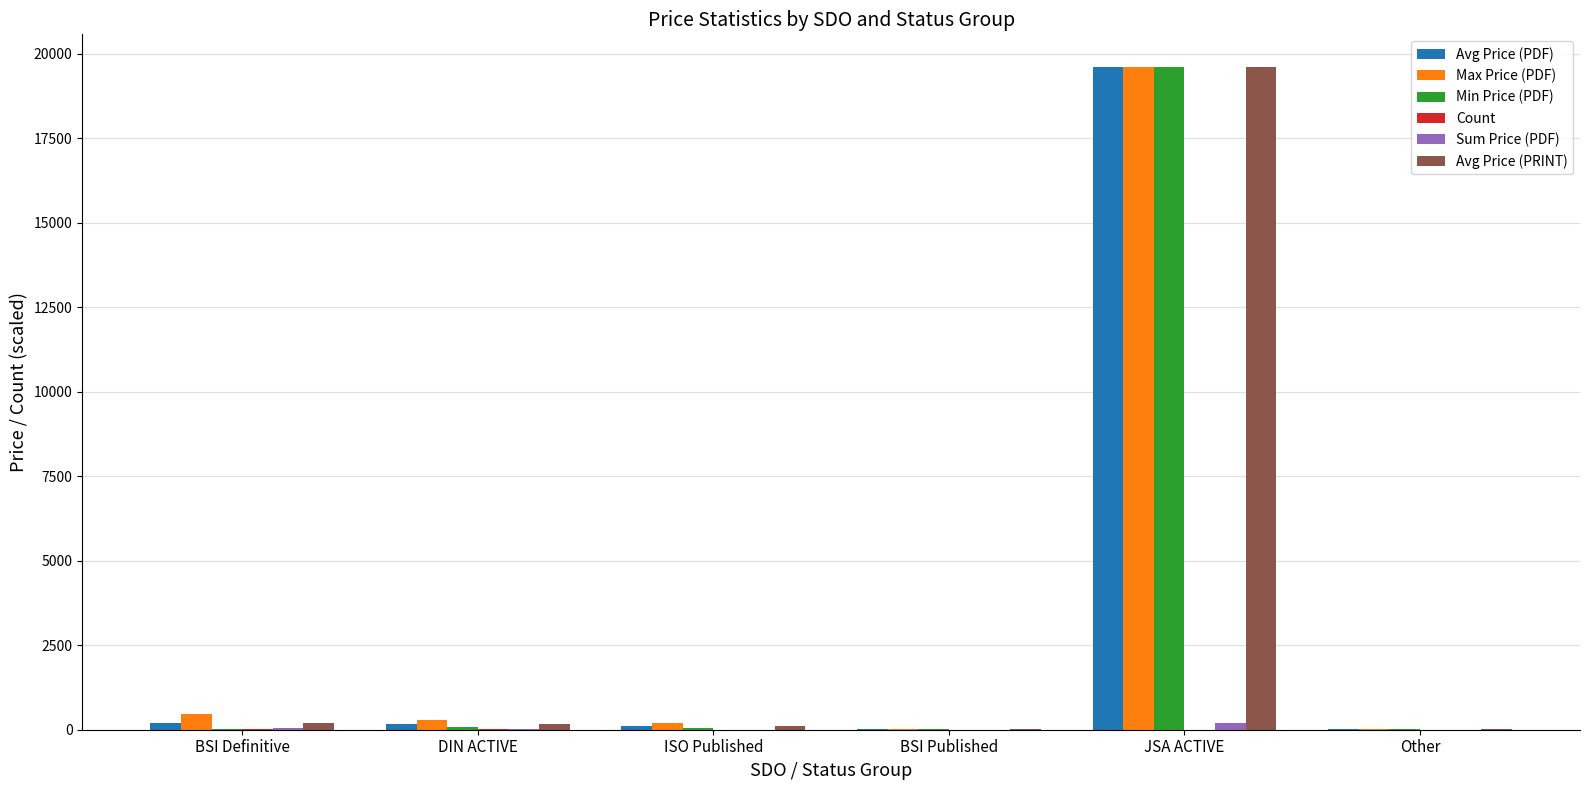

What is the average value of the Max Price (PDF) series?

3429.9